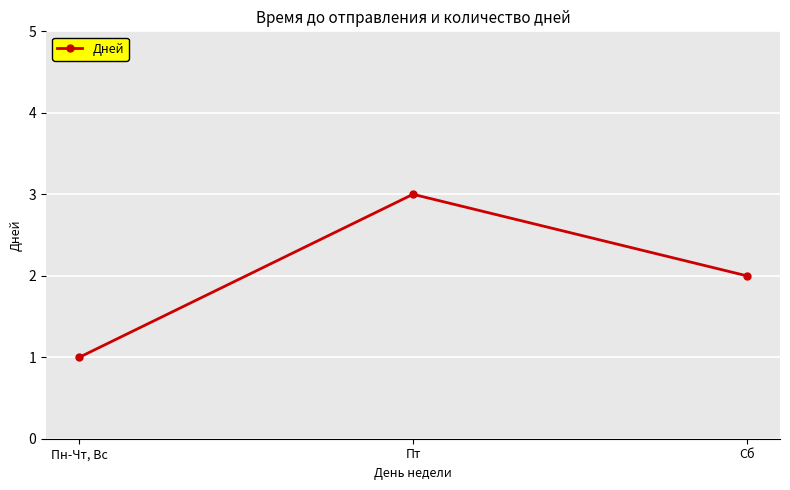

How many categories are shown in the chart?

3